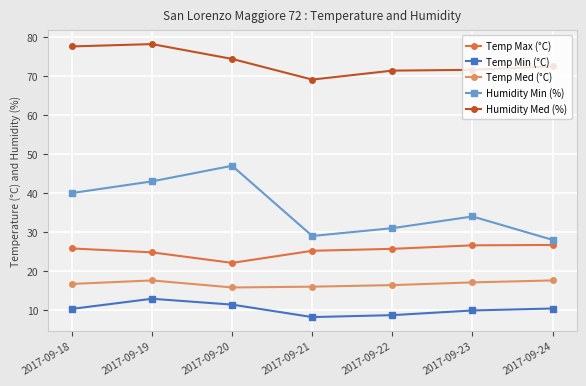

The Temp Min (°C) series shows 15.4 at 2017-09-24. True or false?

False